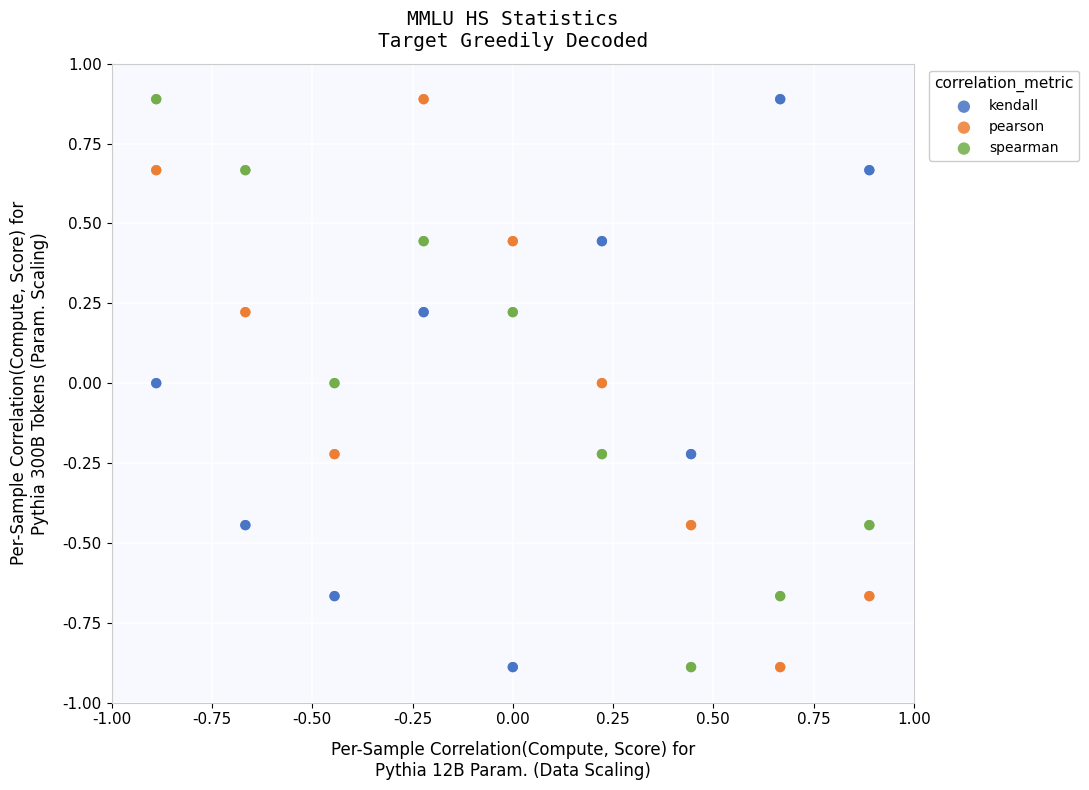

What is the X range (max minus min) for the scatter plot?

1.8